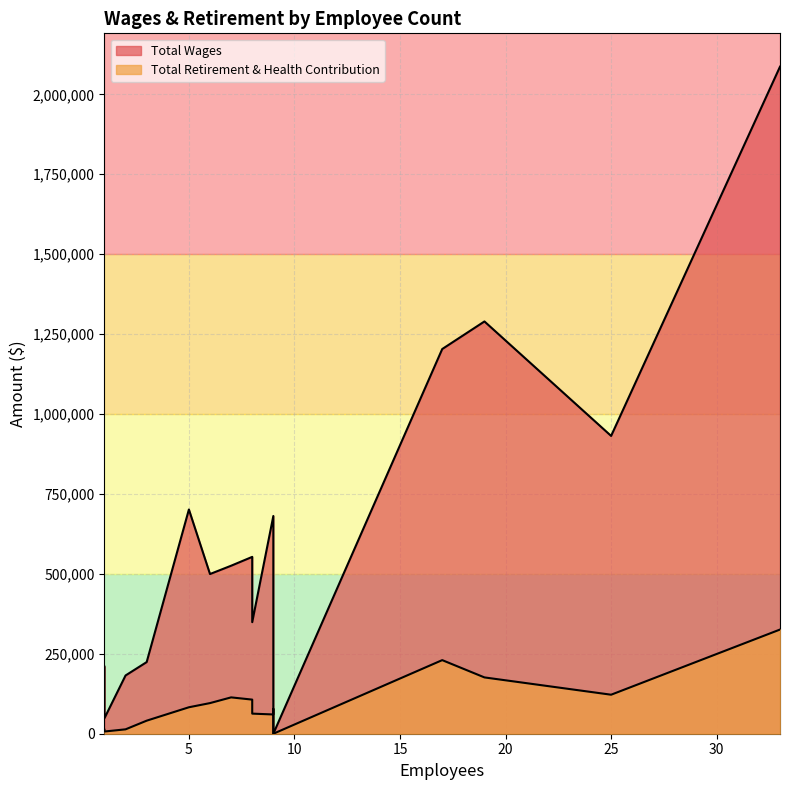

Which series changed the most between 6 and 1?

Total Wages